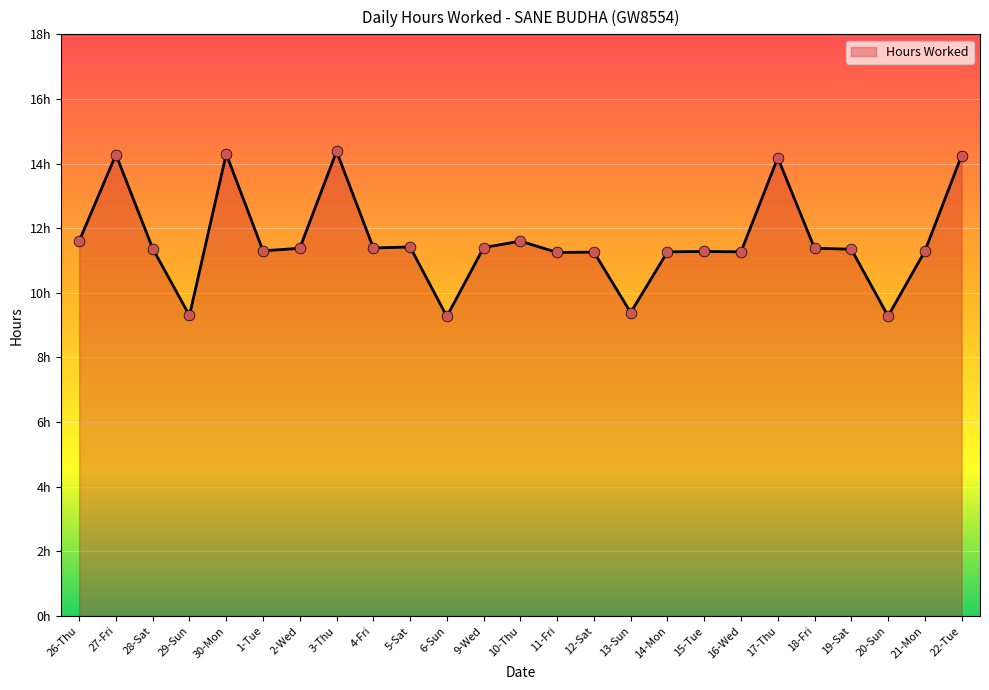

Which has a higher value, 21-Mon or 13-Sun?

21-Mon